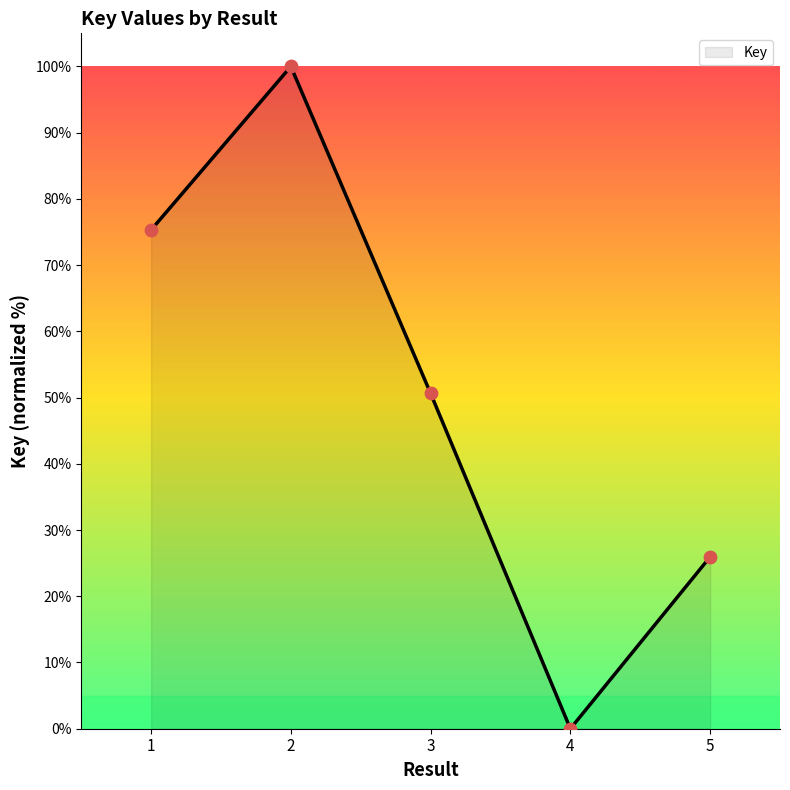

What is the ratio of the value at 1 to the value at 3?

1.5